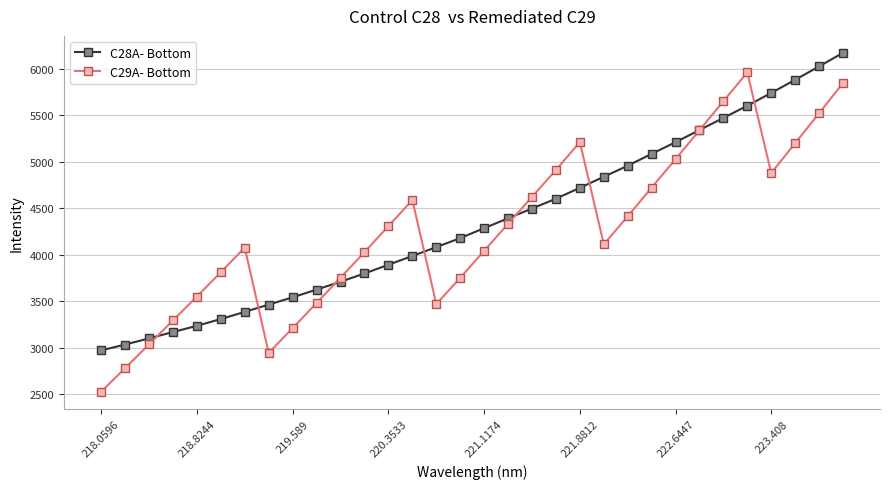

How many values in the C29A- Bottom series exceed 4310?

16